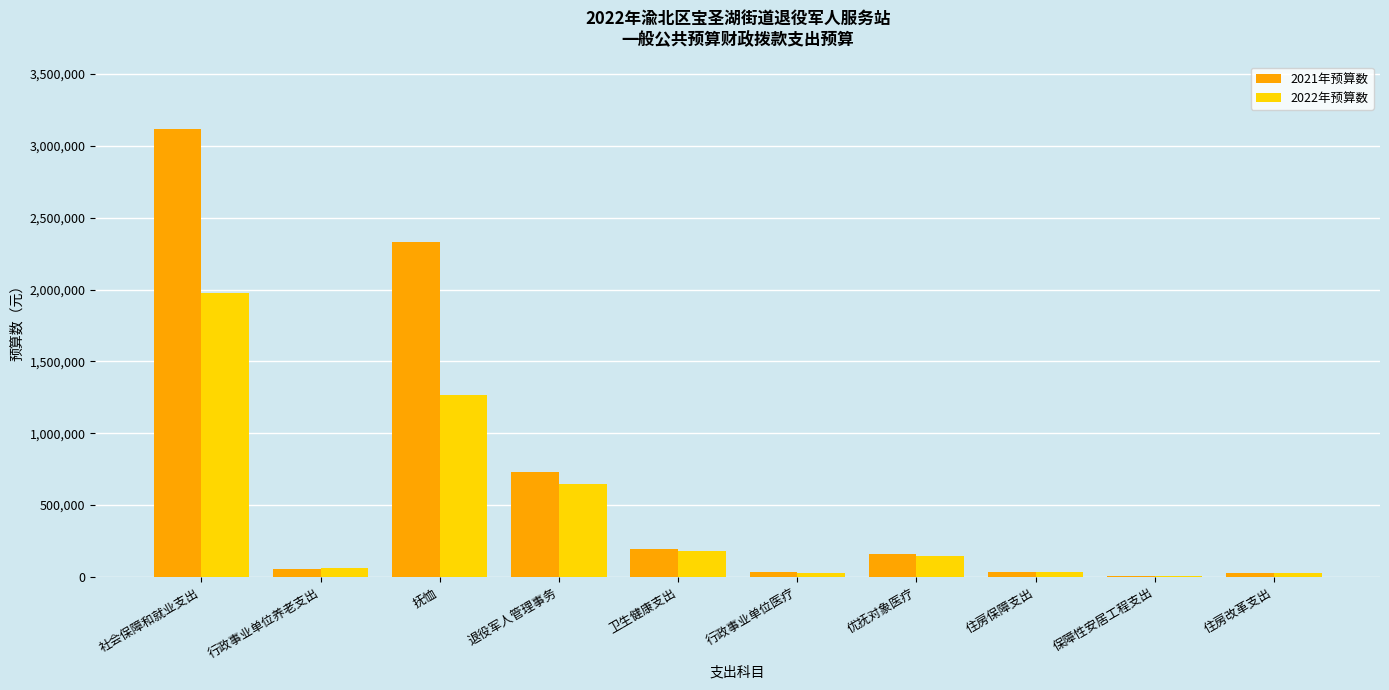

Which series changed the most between 退役军人管理事务 and 卫生健康支出?

2021年预算数